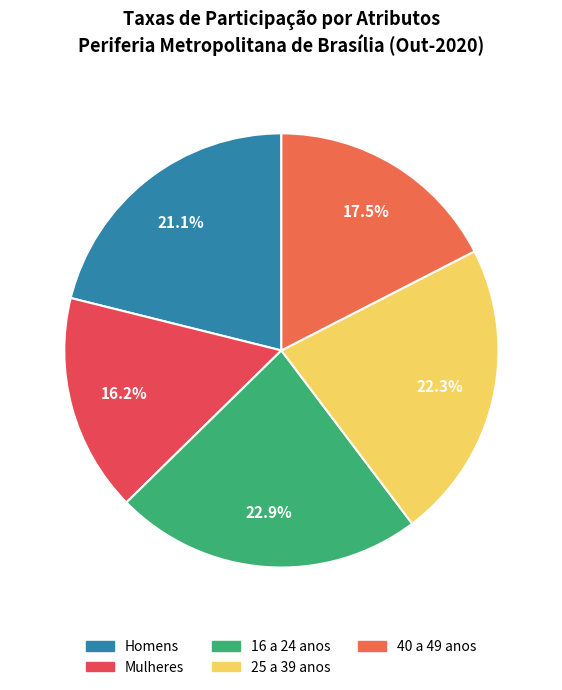

Between 25 a 39 anos and 16 a 24 anos, which is larger?

16 a 24 anos